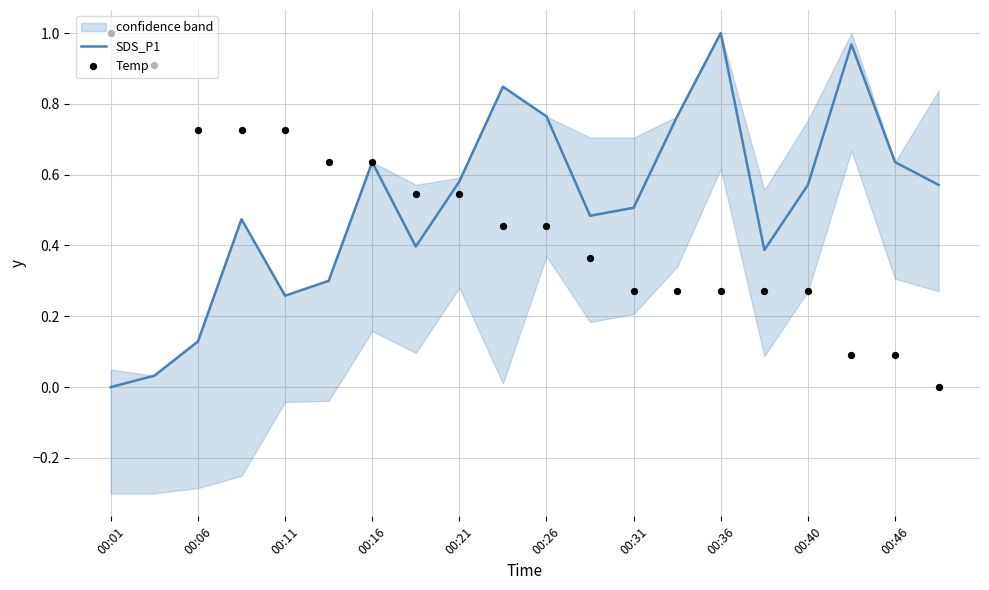

Which category has the lowest value in the SDS_P1 series?

00:01